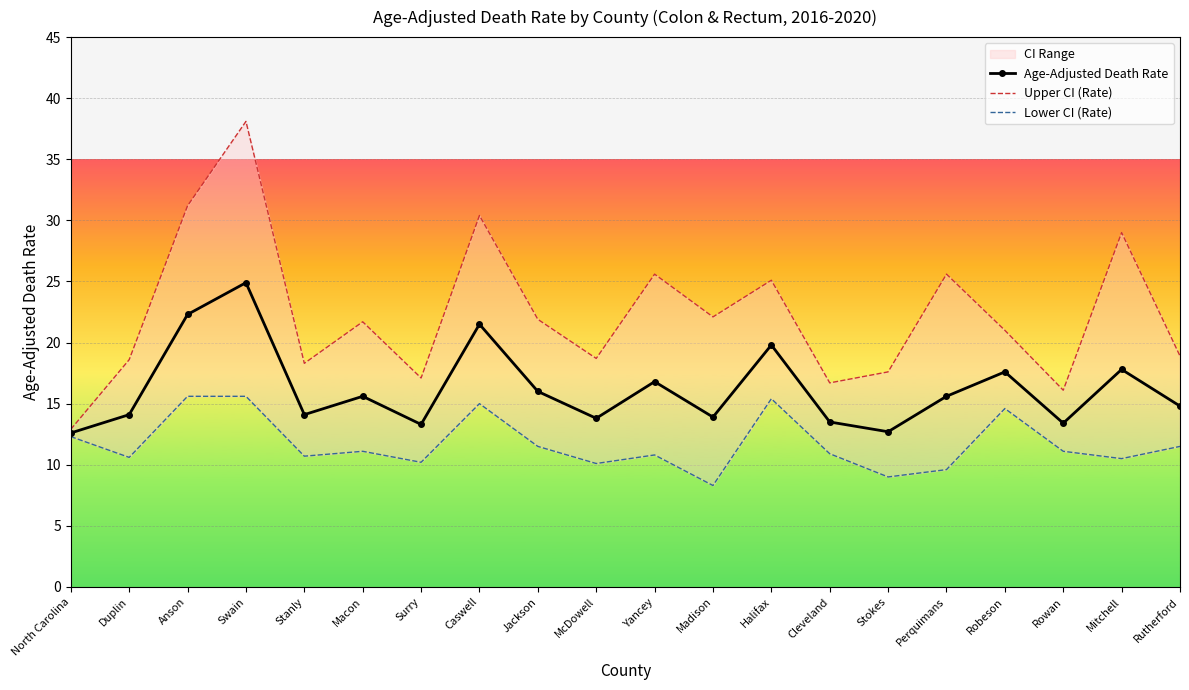

What is the spread (max minus min) of values at Macon?

10.6